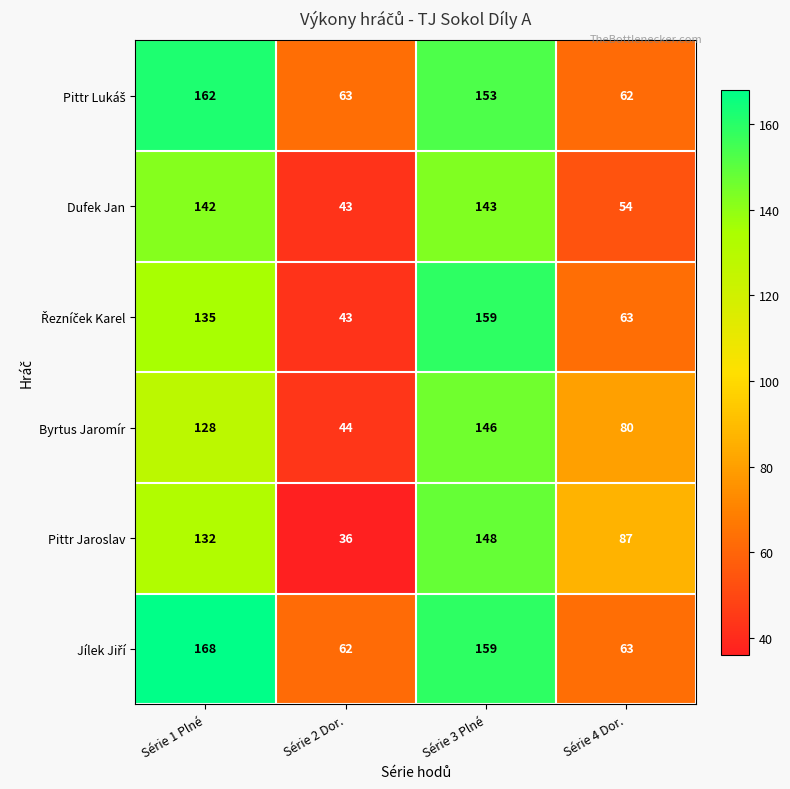

The value of Pittr Jaroslav at Série 2 Dor. is 16. True or false?

False